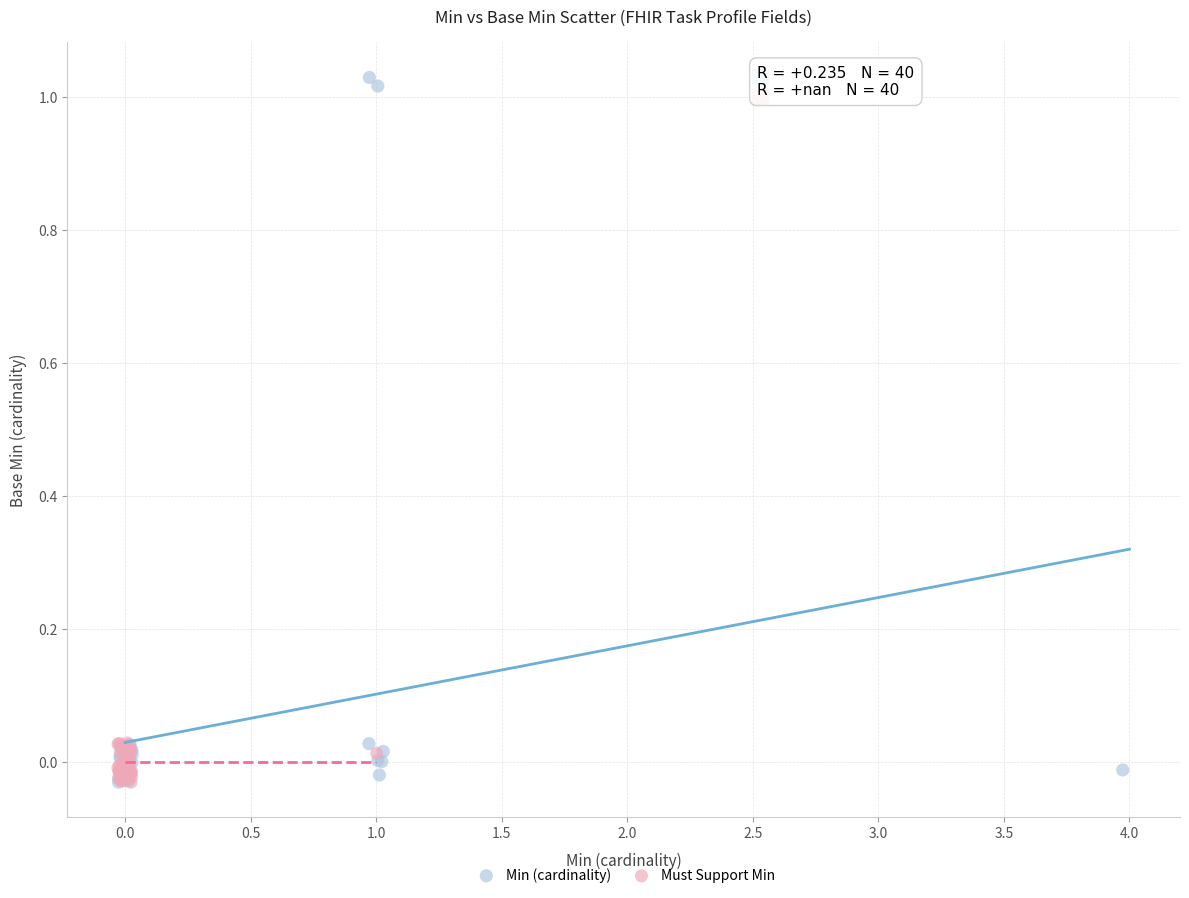

Which series has the largest Y range (max minus min)?

Min (cardinality)